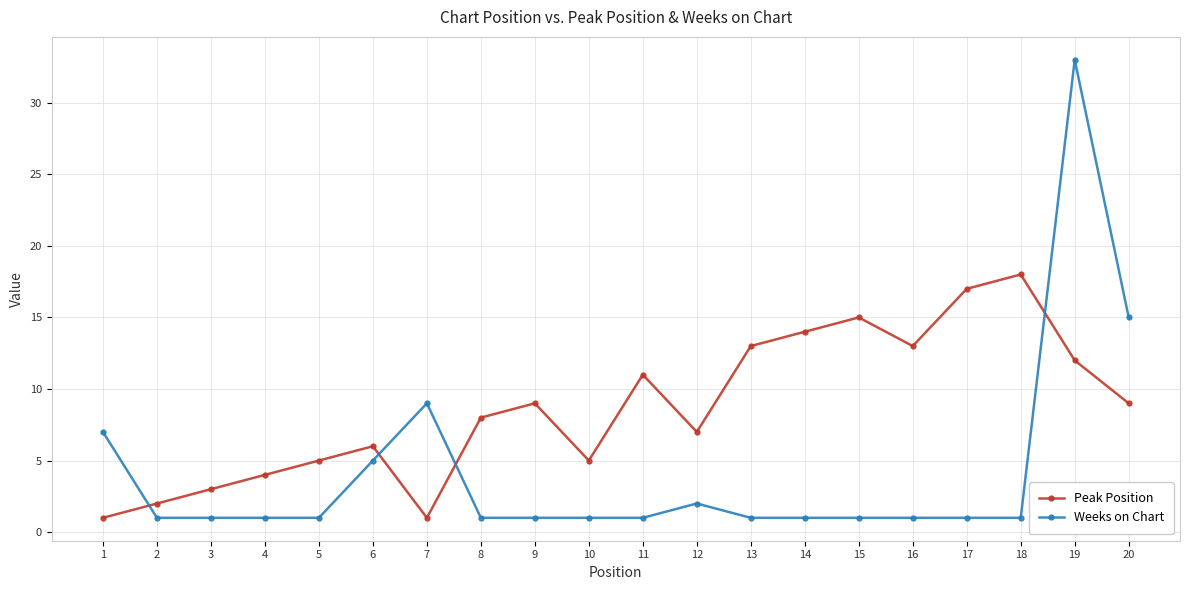

What is the smallest value displayed?

1